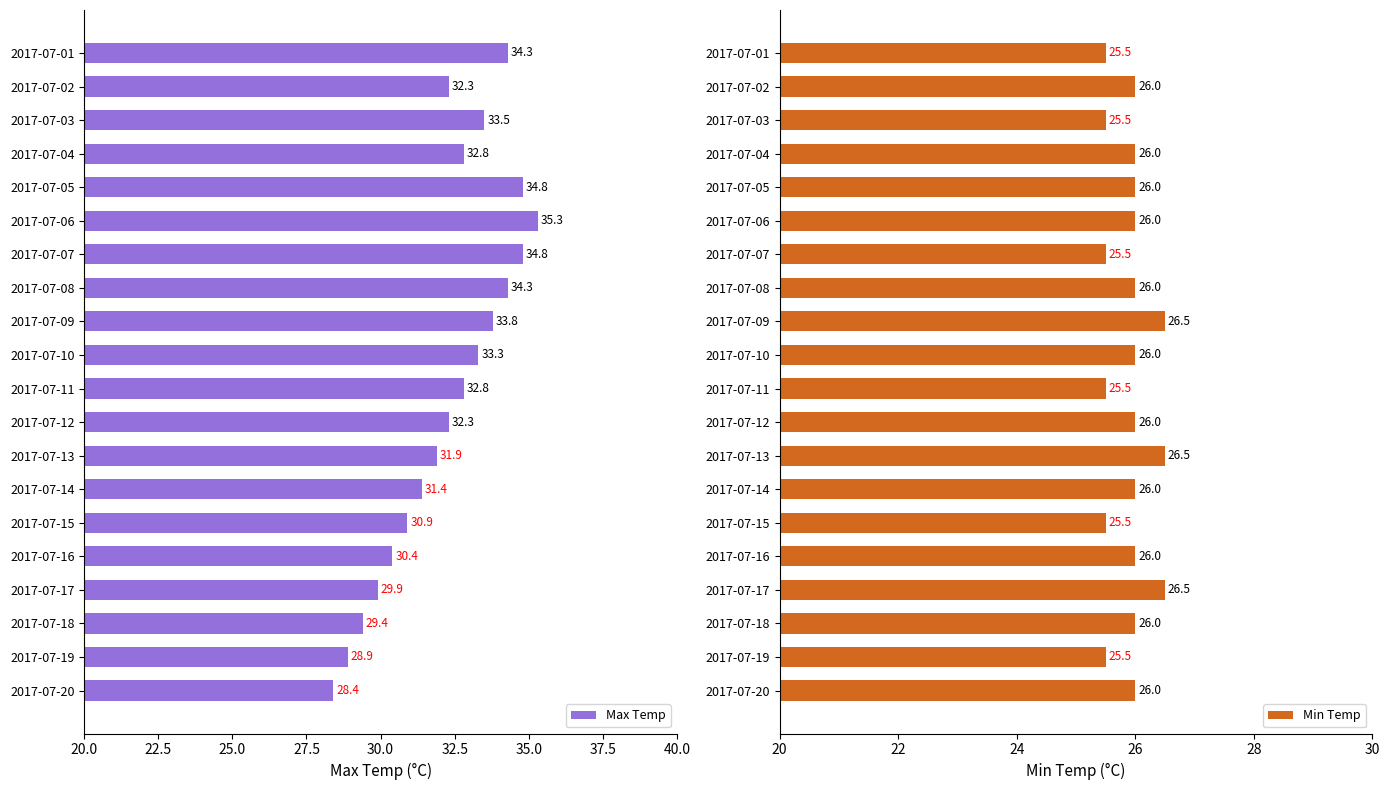

Count the number of data series in this chart.

2